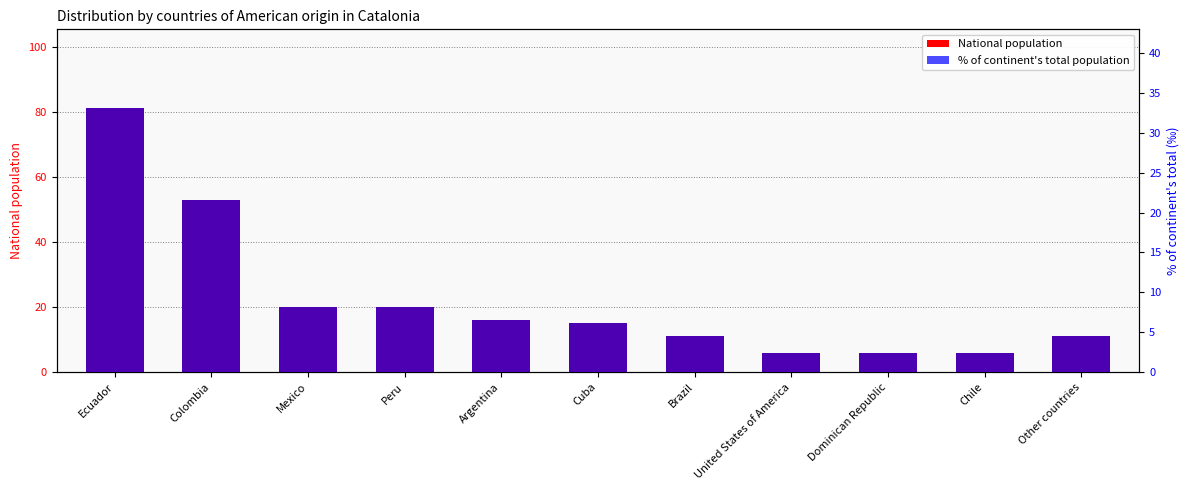

What is the minimum value for National population?

6.0